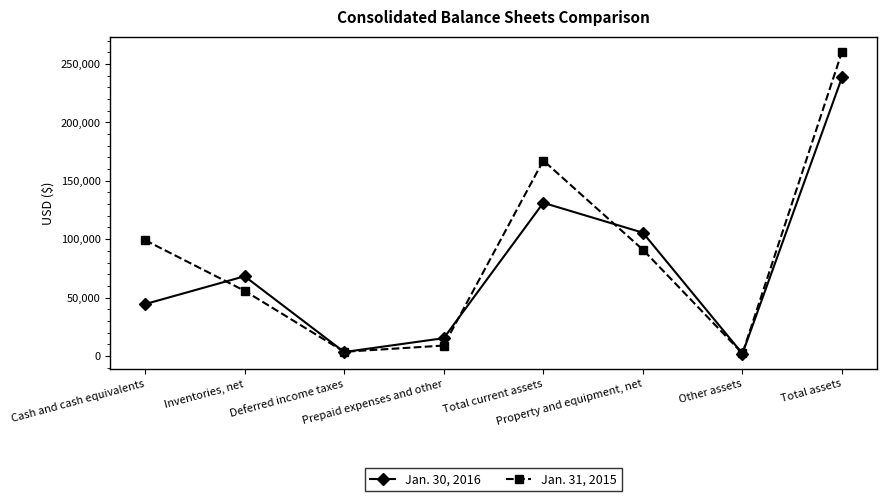

Which series has the largest total across all categories?

Jan. 31, 2015